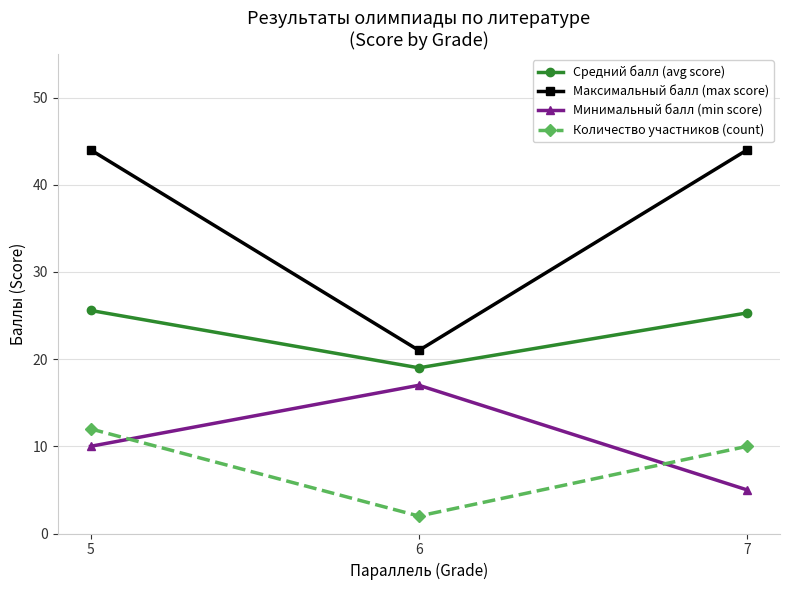

Where does the Количество участников (count) series first go above 10?

5